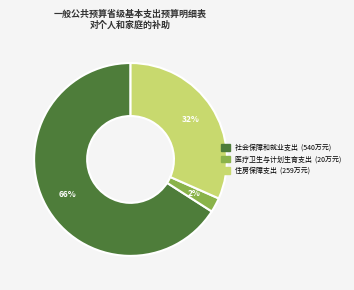

Does any single category account for the majority?

Yes